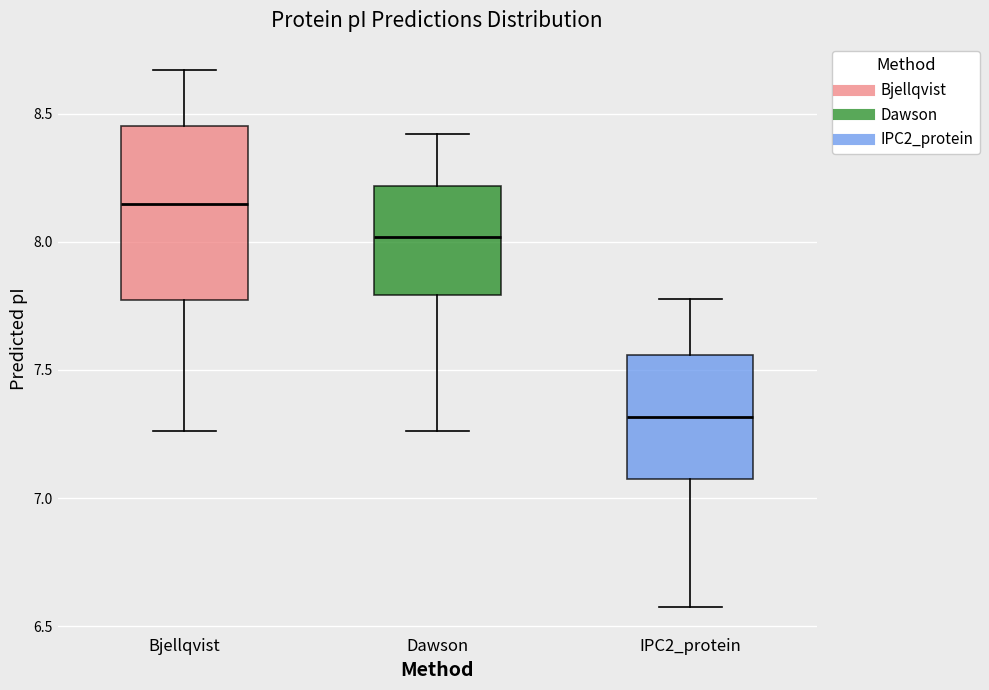

Which box's median line is the lowest?

IPC2_protein